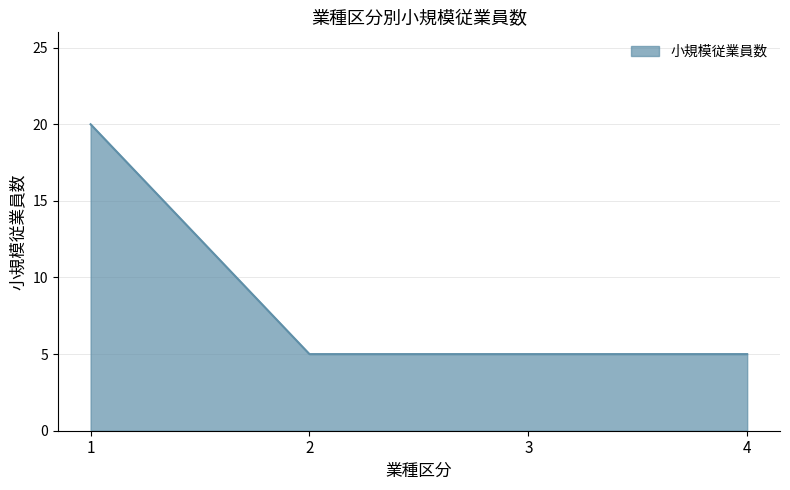

What is the difference between the maximum and second lowest values?

15